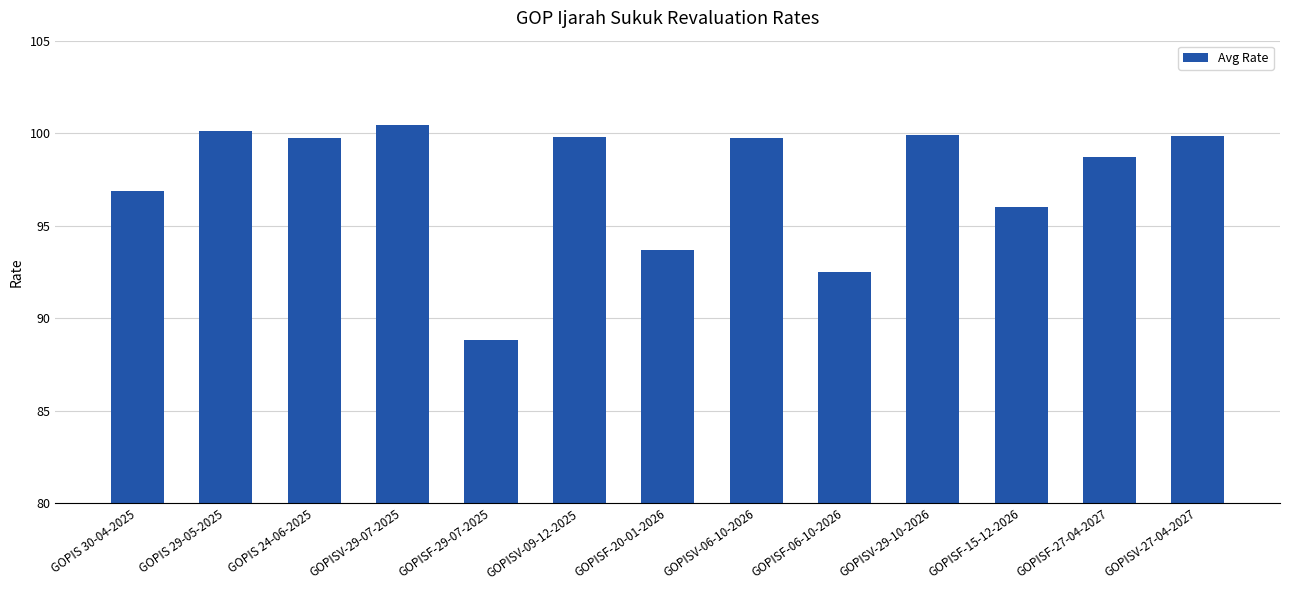

What is the value of the 8th bar from the left?

99.8